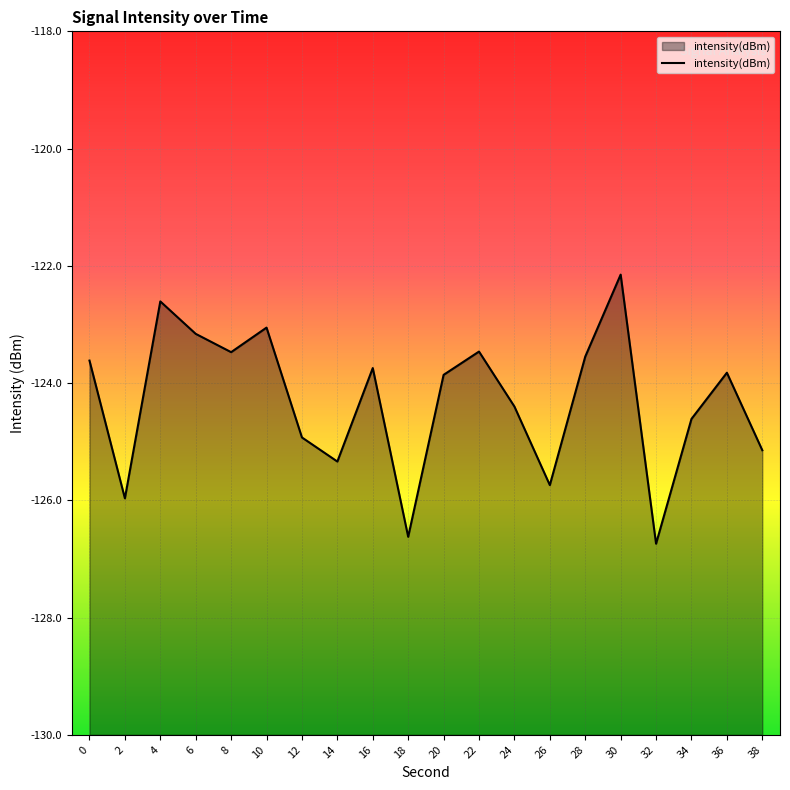

True or false: the data has more than 1 interior local peaks.

True